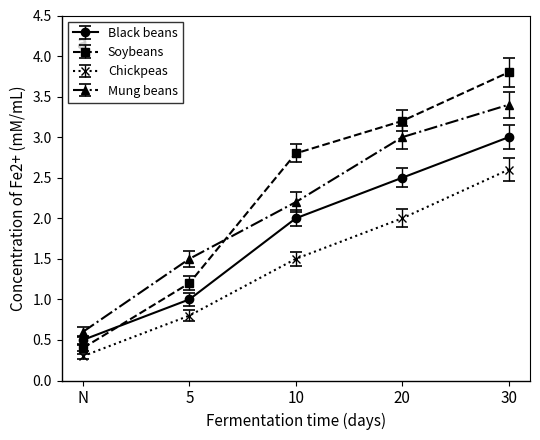

Does the chart have visible grid lines?

No